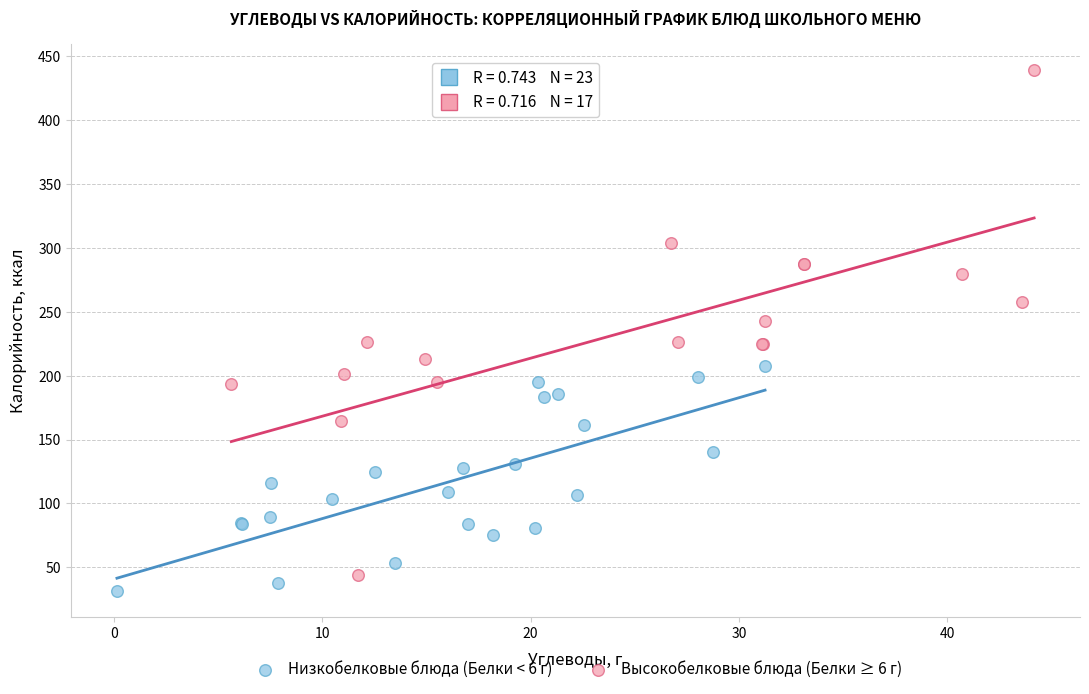

Which series contains the lowest Y value?

Низкобелковые блюда (Белки < 6 г)